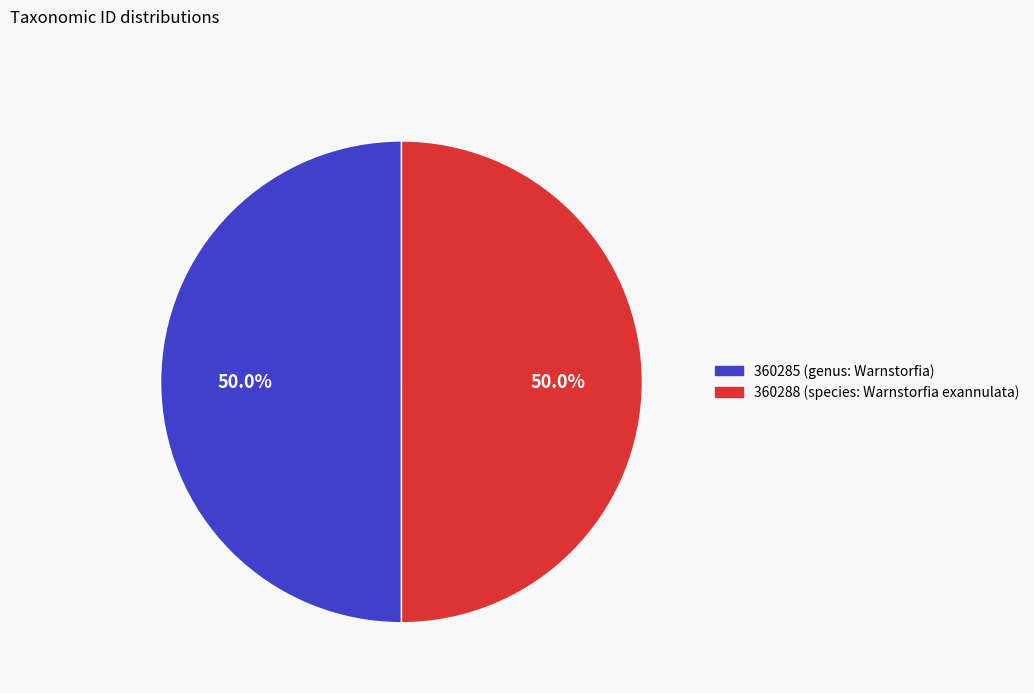

Approximately how many times larger is the value at 360285 (genus: Warnstorfia) compared to 360288 (species: Warnstorfia exannulata)?

1.0